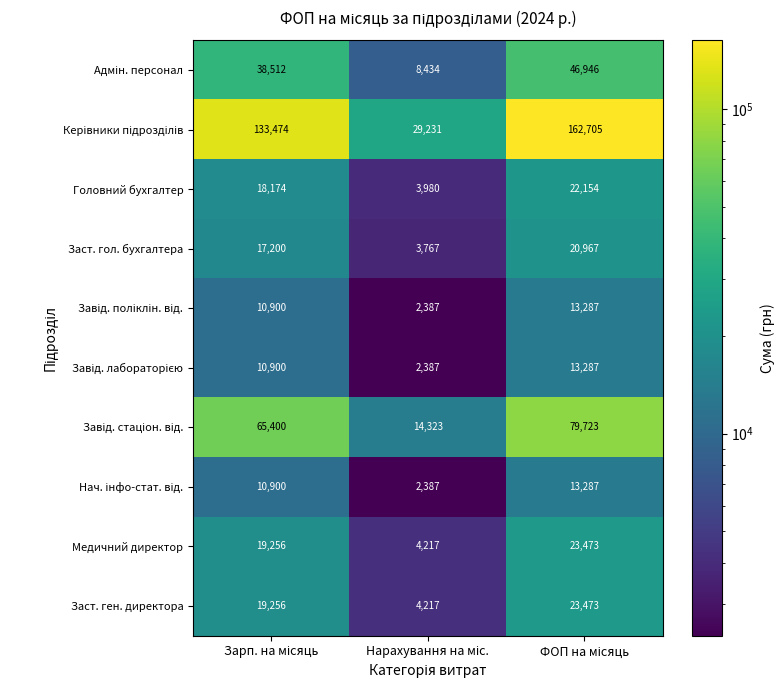

What is the maximum value for Головний бухгалтер?

22154